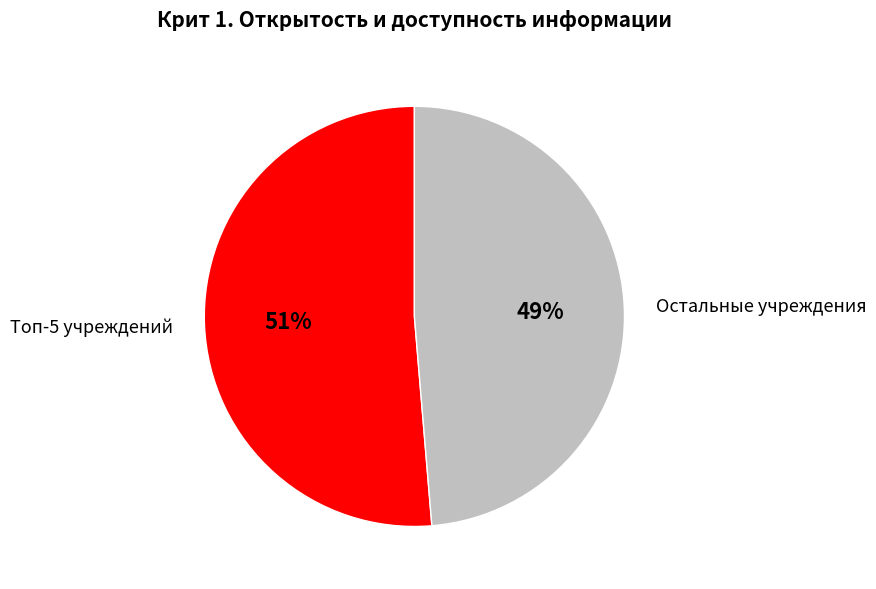

Which category has the smallest portion of the pie?

Остальные учреждения